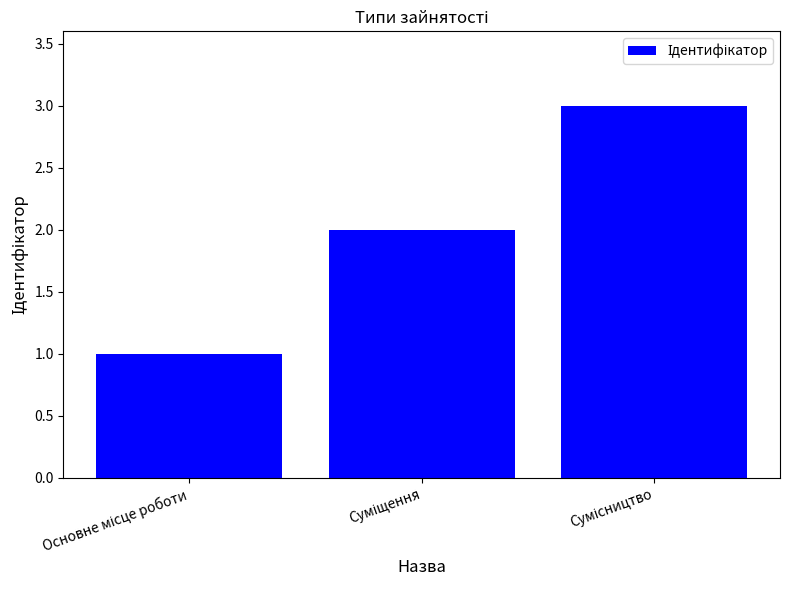

What is the sum of all values?

6